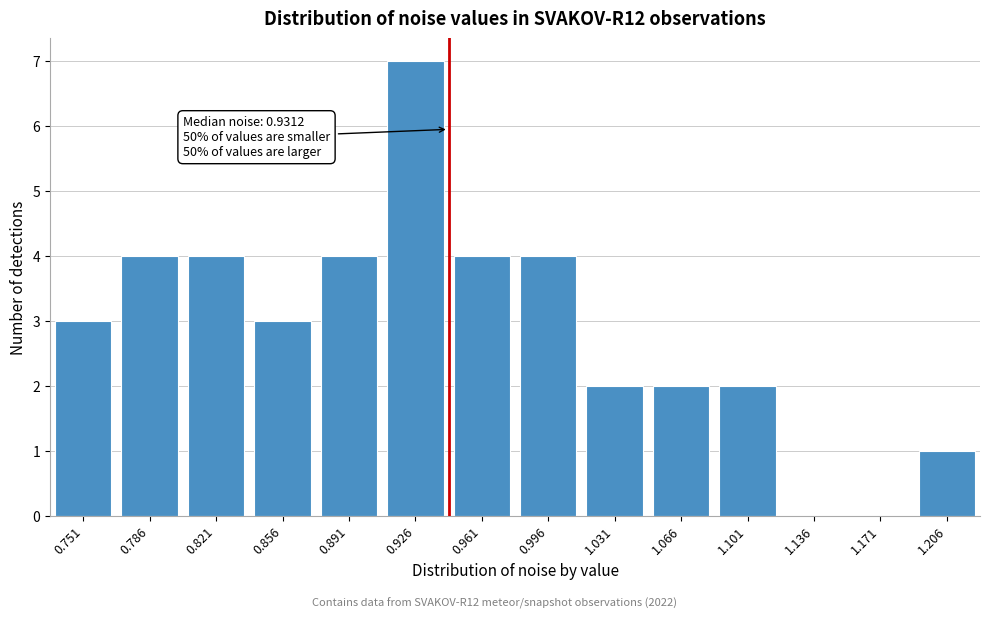

Reading right to left, transcribe all the data shown in this chart.

1.206=1	1.171=0	1.136=0	1.101=2	1.066=2	1.031=2	0.996=4	0.961=4	0.926=7	0.891=4	0.856=3	0.821=4	0.786=4	0.751=3